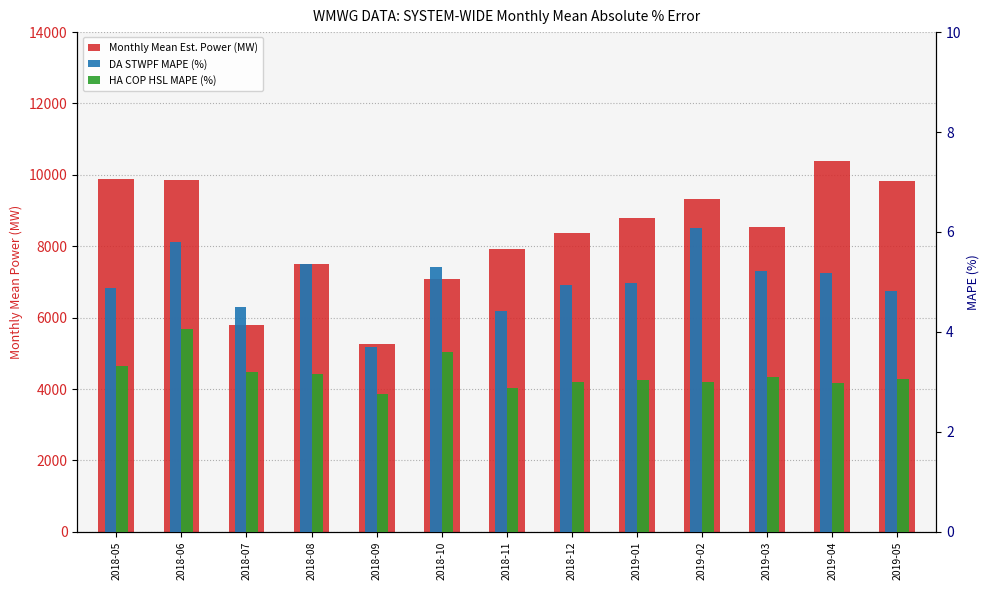

Which series has the largest total across all categories?

Monthly Mean Est. Power (MW)